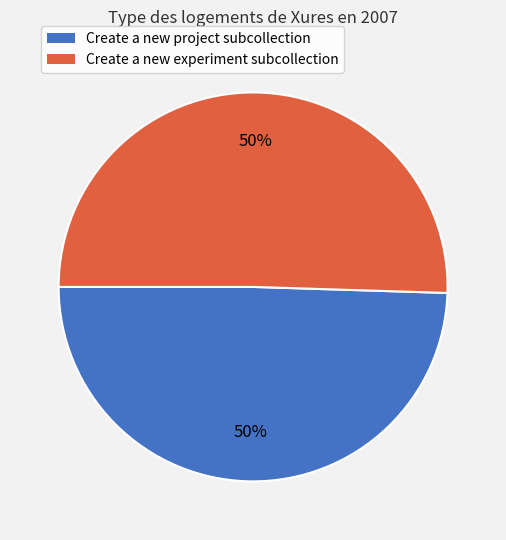

The Create a new project subcollection slice represents 38% of the pie. True or false?

False